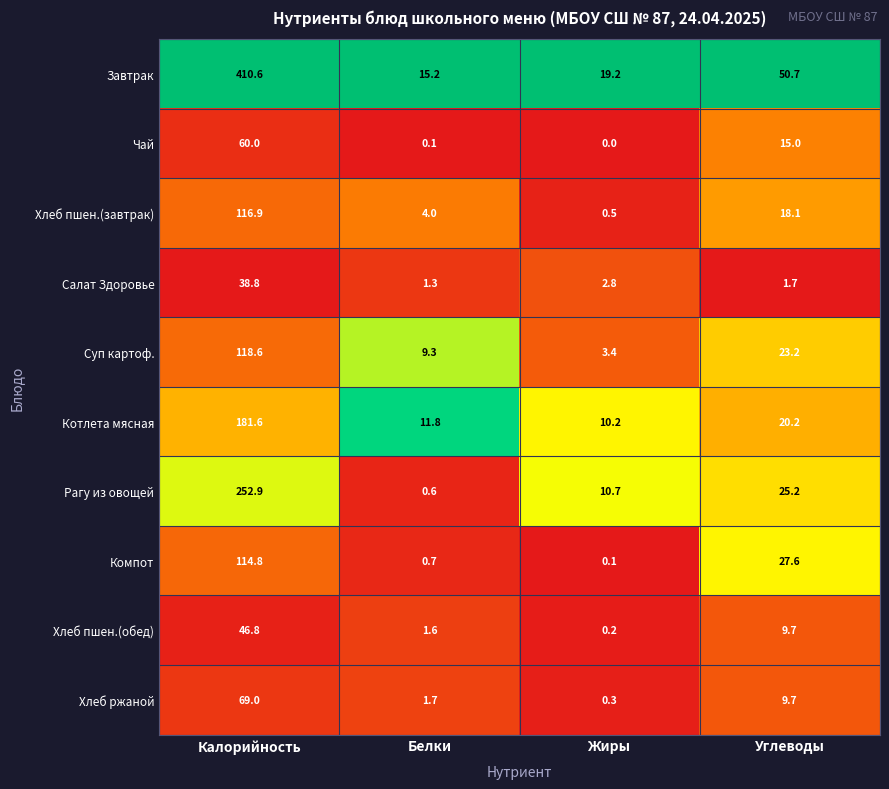

The value of Рагу из овощей at Калорийность is 435.7. True or false?

False